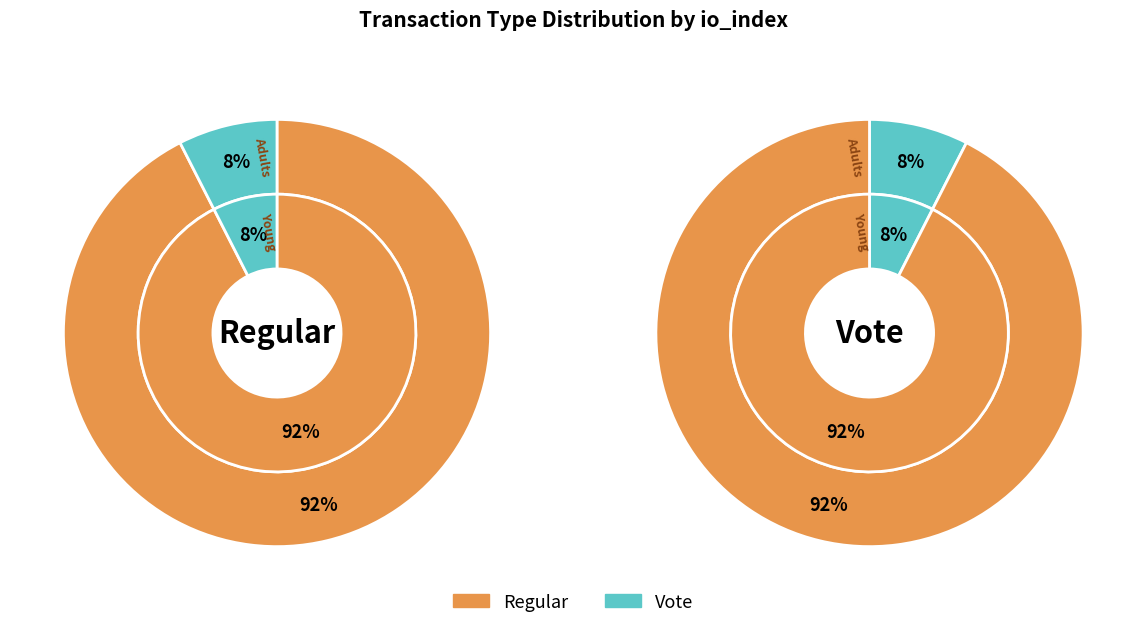

To the nearest percent, what portion does Regular represent?

92%